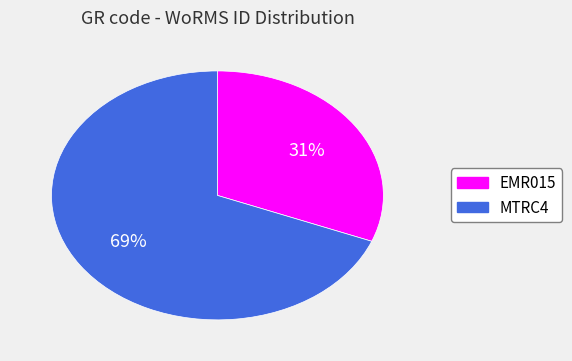

Does any single category account for the majority?

Yes